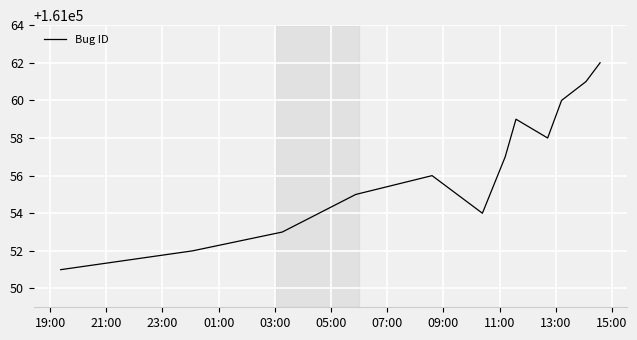

What is the maximum value shown in the chart?

161062